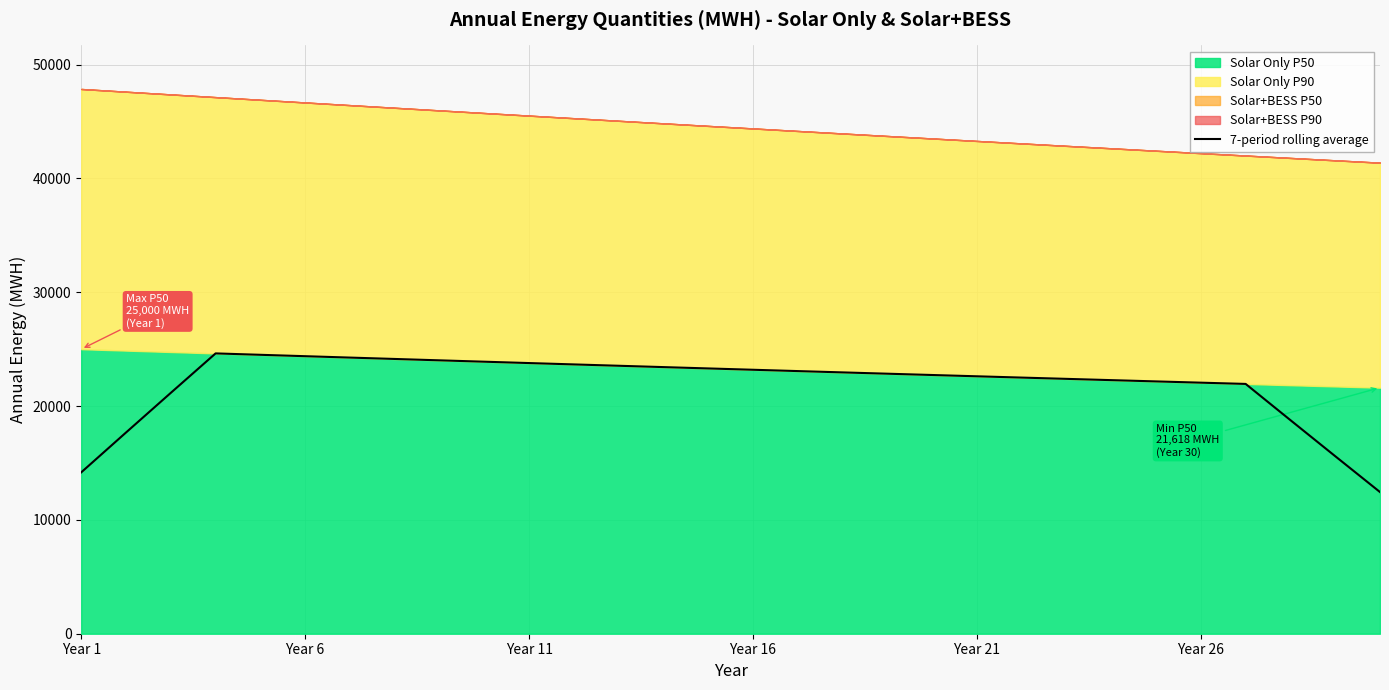

How many data points does each series have?

30